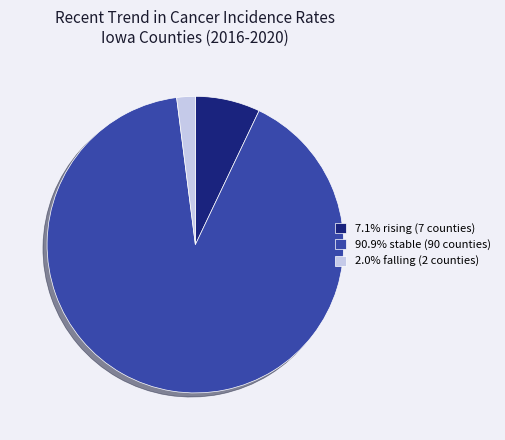

Is there any slice that represents more than half of the pie?

Yes